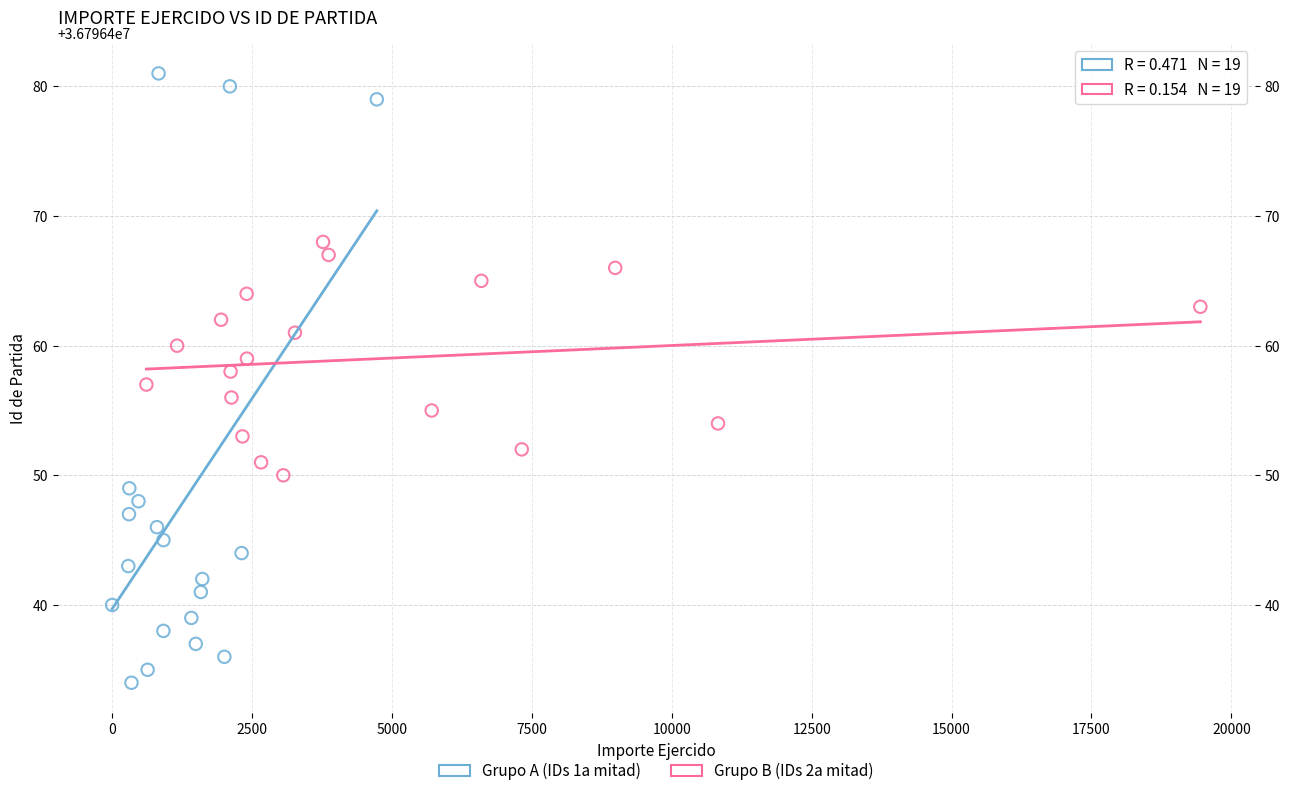

Which series has the largest Y range (max minus min)?

Grupo A (IDs 1a mitad)